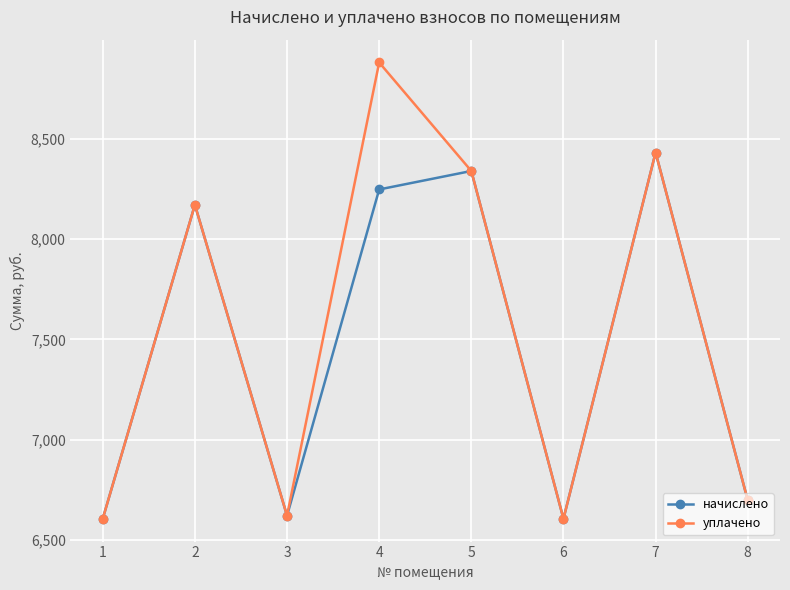

What is the value of the начислено point at the 3rd from the left?

6620.2